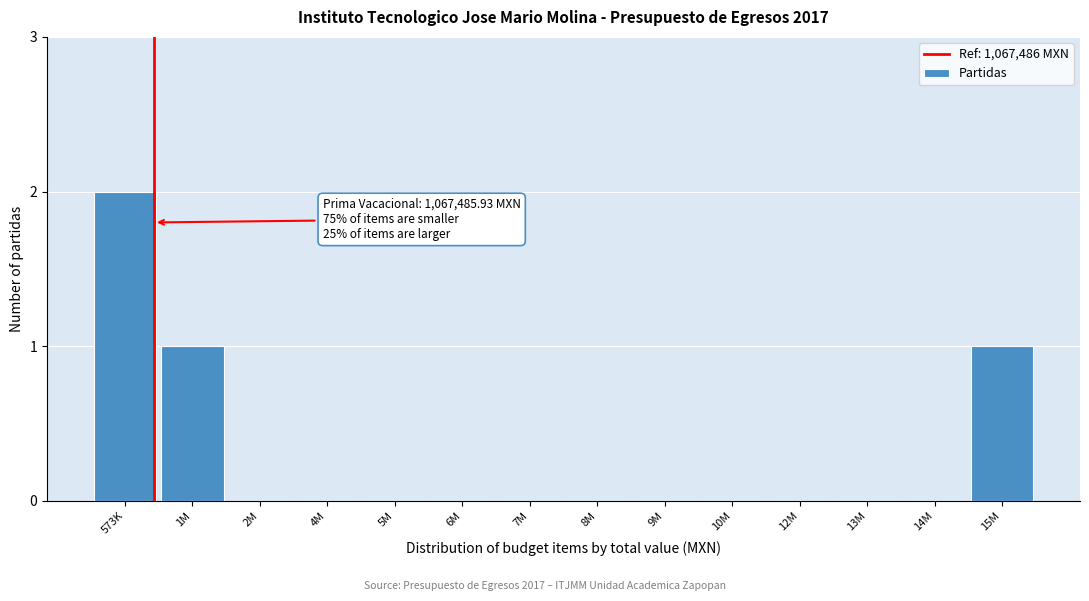

Reading left to right, what are all the values shown in this chart?

573K=2	1M=1	2M=0	4M=0	5M=0	6M=0	7M=0	8M=0	9M=0	10M=0	12M=0	13M=0	14M=0	15M=1